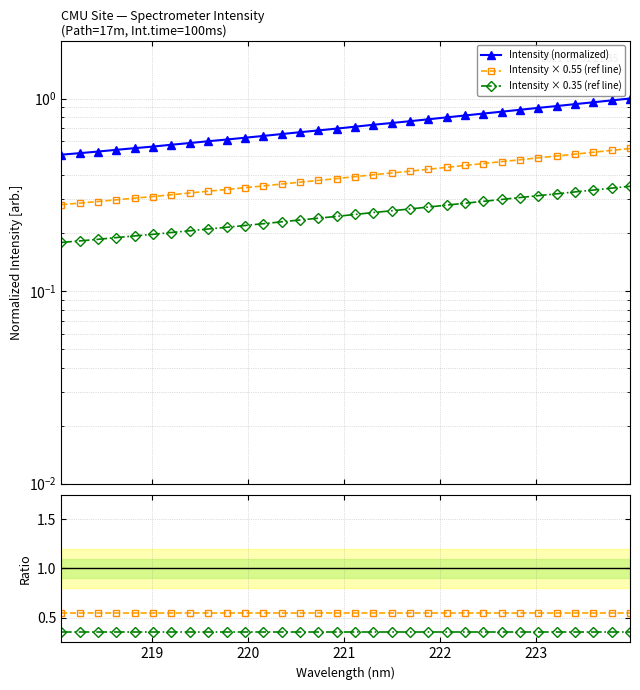

True or false: 0.35 / full and 0.55 / full cross at least once.

False